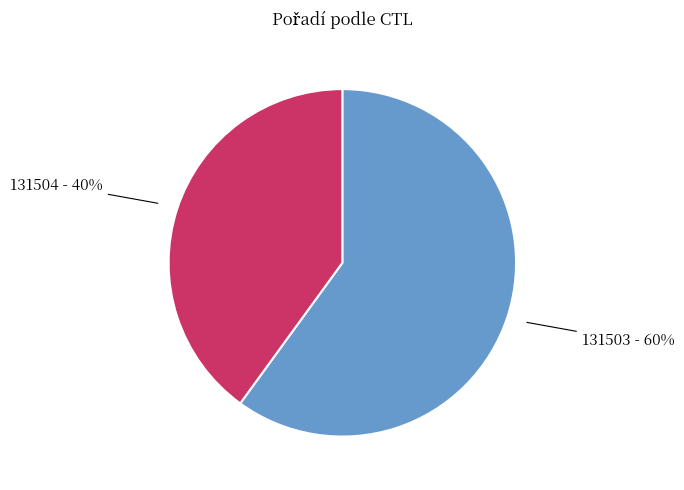

The 131504 slice represents 40% of the pie. True or false?

True